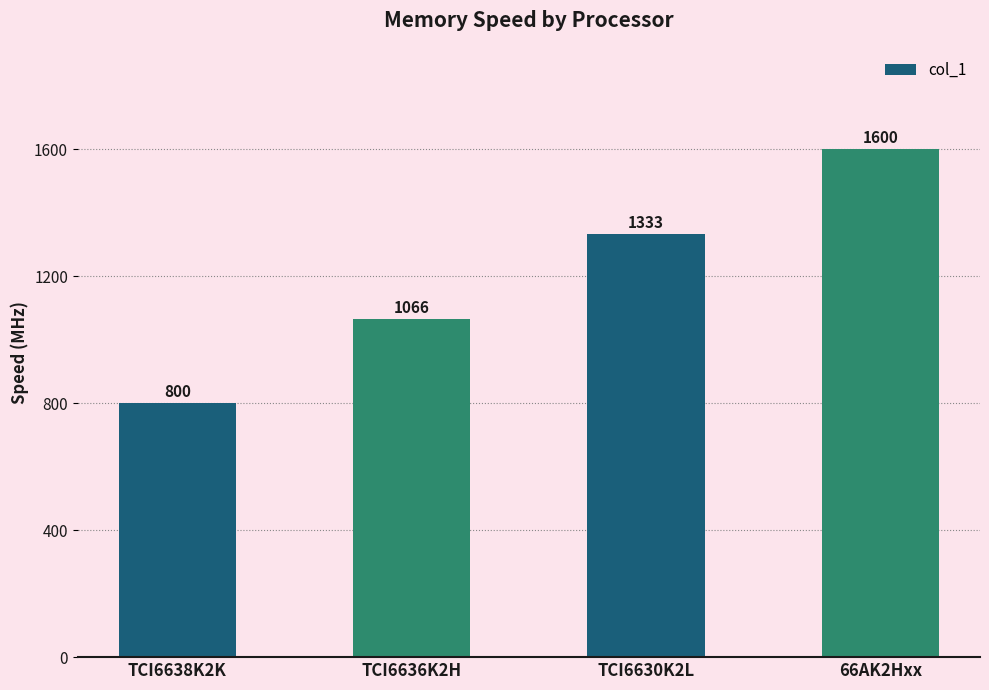

The value at TCI6638K2K is 800. True or false?

True